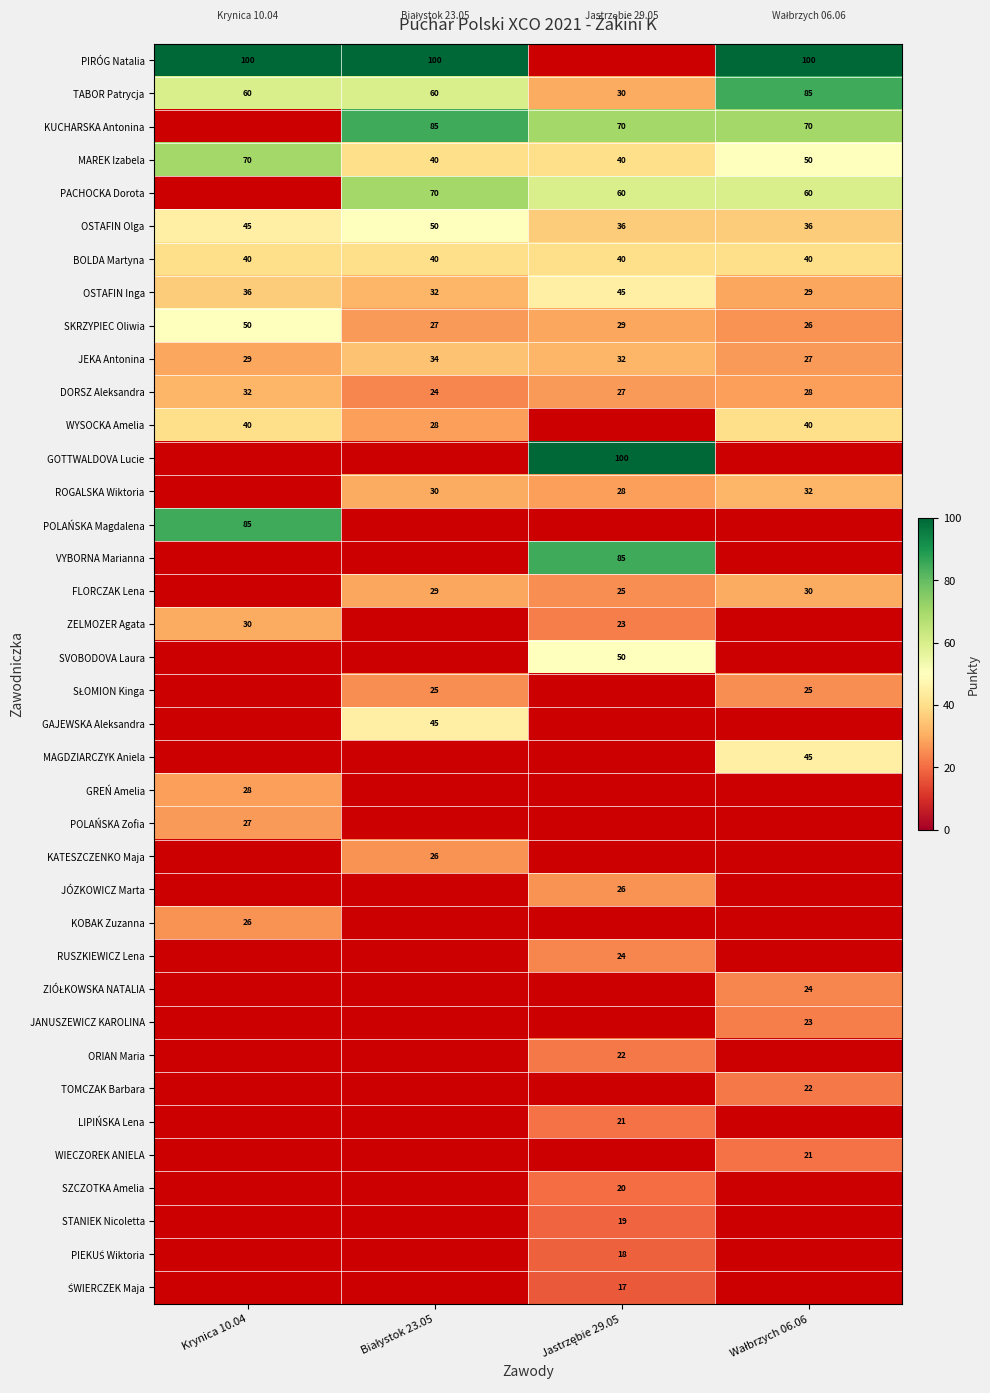

What is the average value of the OSTAFIN Inga series?

36